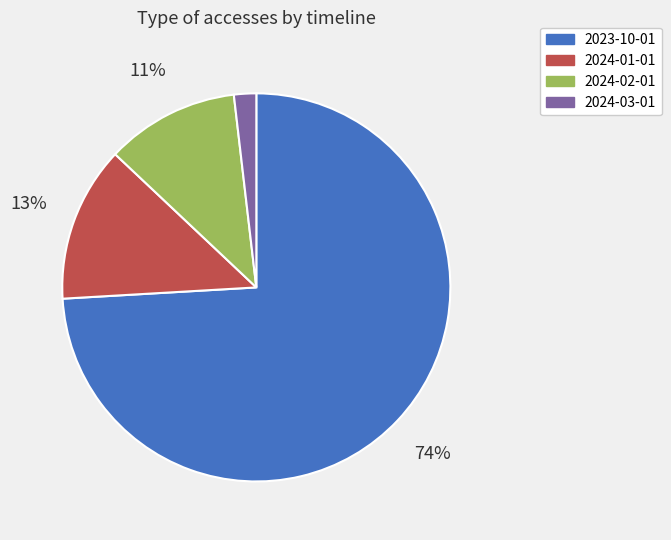

Rank the categories by value from lowest to highest.

2024-03-01, 2024-02-01, 2024-01-01, 2023-10-01